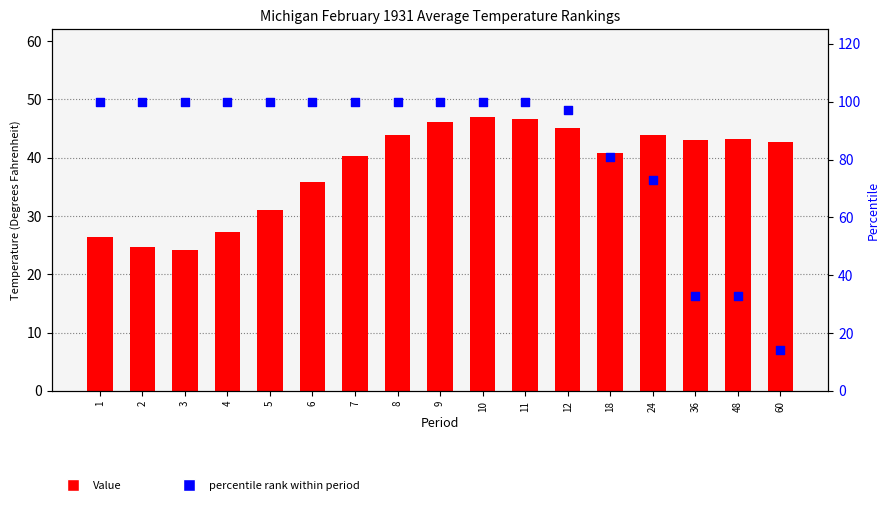

Which series has the largest total across all categories?

percentile rank within period